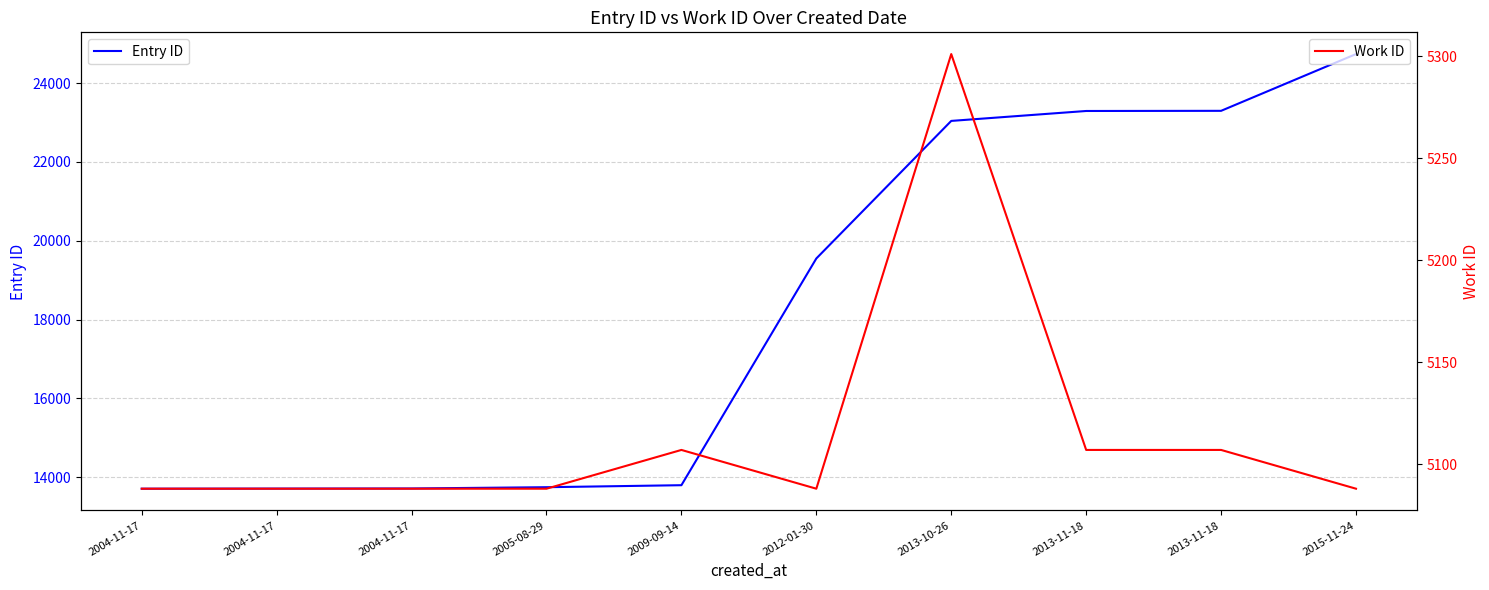

Is it true that Work ID equals 5088 at 2012-01-30?

True